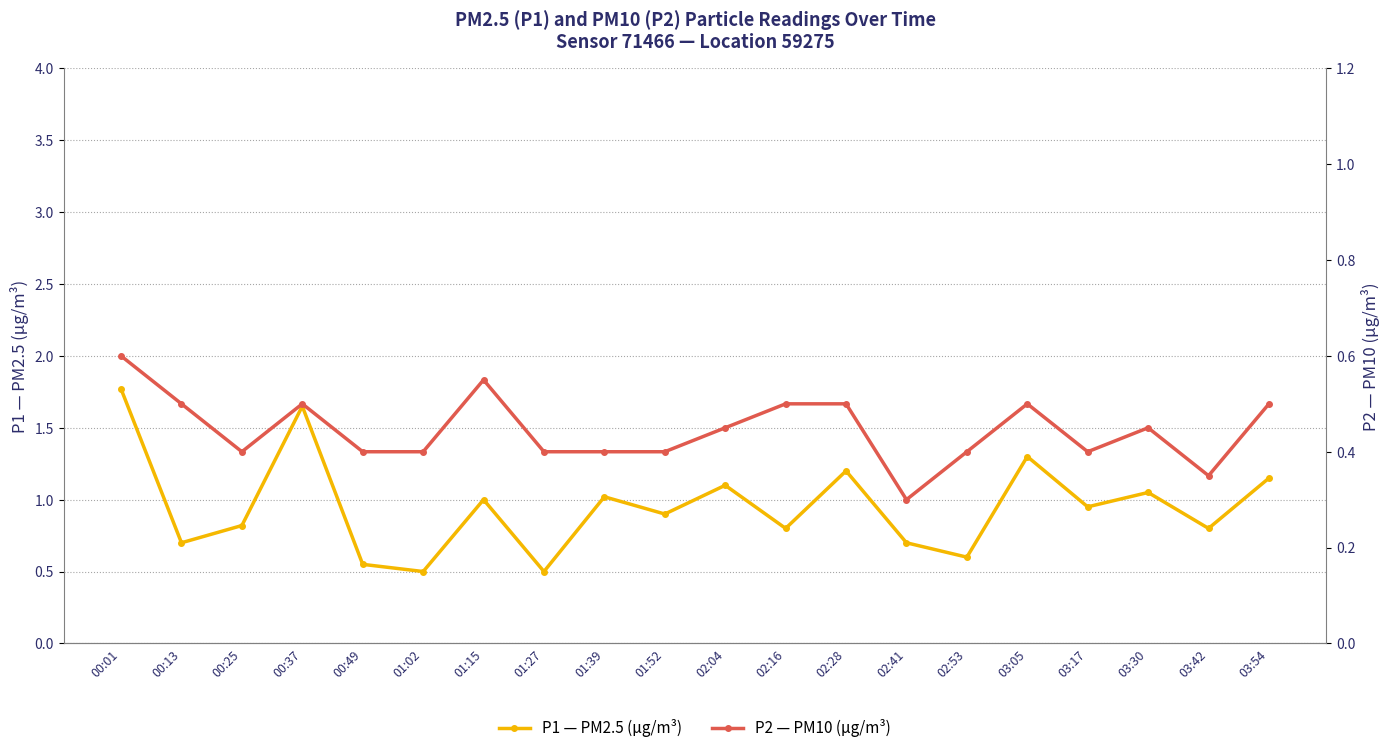

Reading left to right, list all the values displayed in this chart.

P1 — PM2.5 (μg/m³): 00:01=1.8	00:13=0.7	00:25=0.8	00:37=1.6	00:49=0.6	01:02=0.5	01:15=1.0	01:27=0.5	01:39=1.0	01:52=0.9	02:04=1.1	02:16=0.8	02:28=1.2	02:41=0.7	02:53=0.6	03:05=1.3	03:17=0.9	03:30=1.1	03:42=0.8	03:54=1.1
P2 — PM10 (μg/m³): 00:01=0.6	00:13=0.5	00:25=0.4	00:37=0.5	00:49=0.4	01:02=0.4	01:15=0.6	01:27=0.4	01:39=0.4	01:52=0.4	02:04=0.5	02:16=0.5	02:28=0.5	02:41=0.3	02:53=0.4	03:05=0.5	03:17=0.4	03:30=0.5	03:42=0.3	03:54=0.5